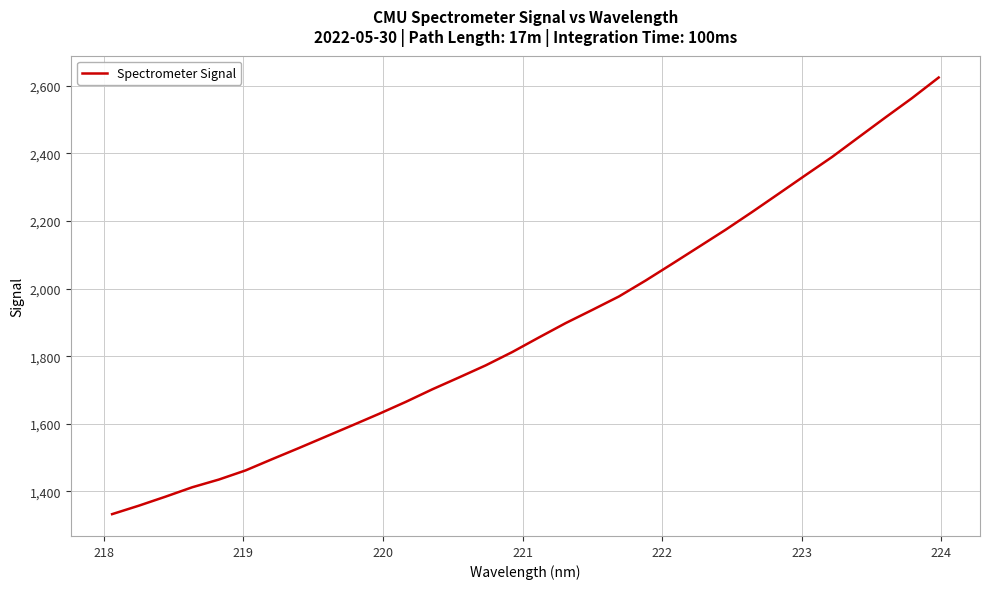

What is the difference between the maximum and minimum values?

1292.1